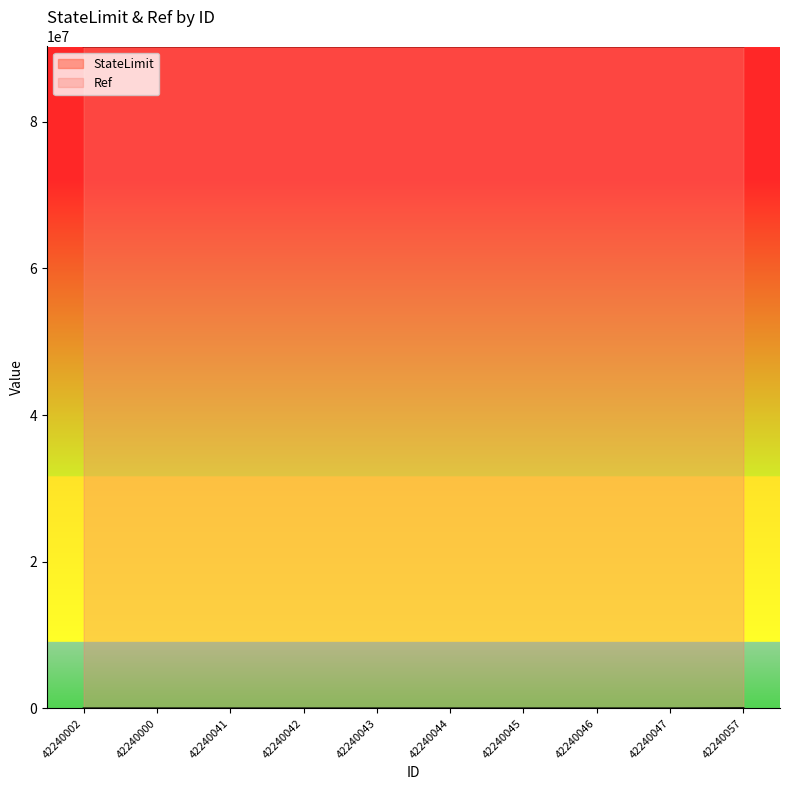

True or false: Ref has a value of 45115320.4 at 42240044.

False